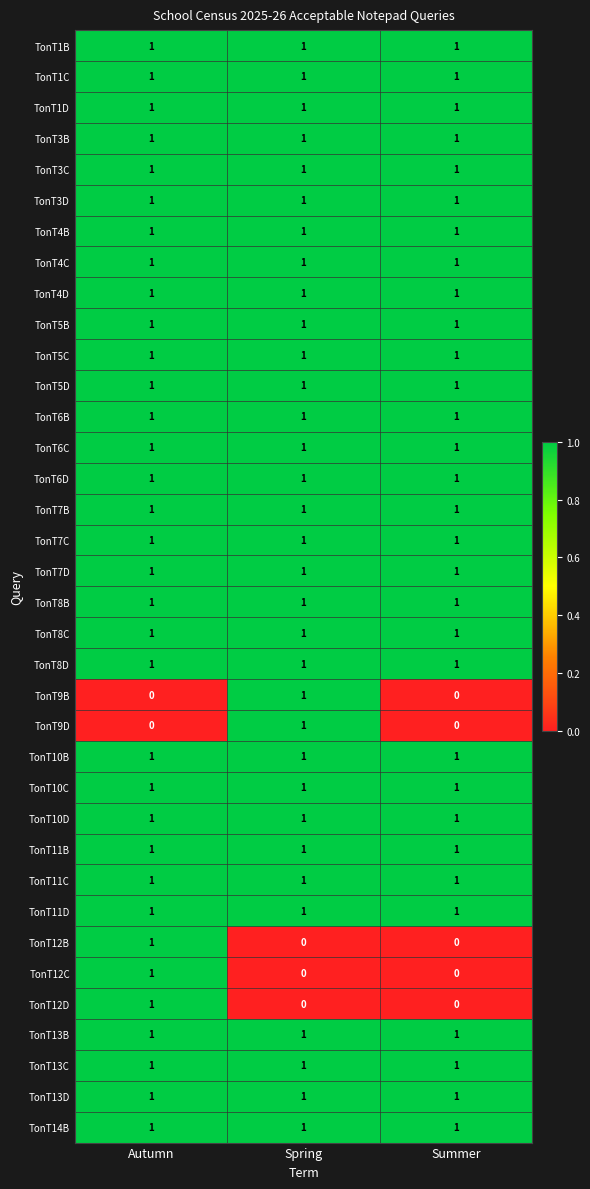

At which label does TonT9D reach its peak?

Spring